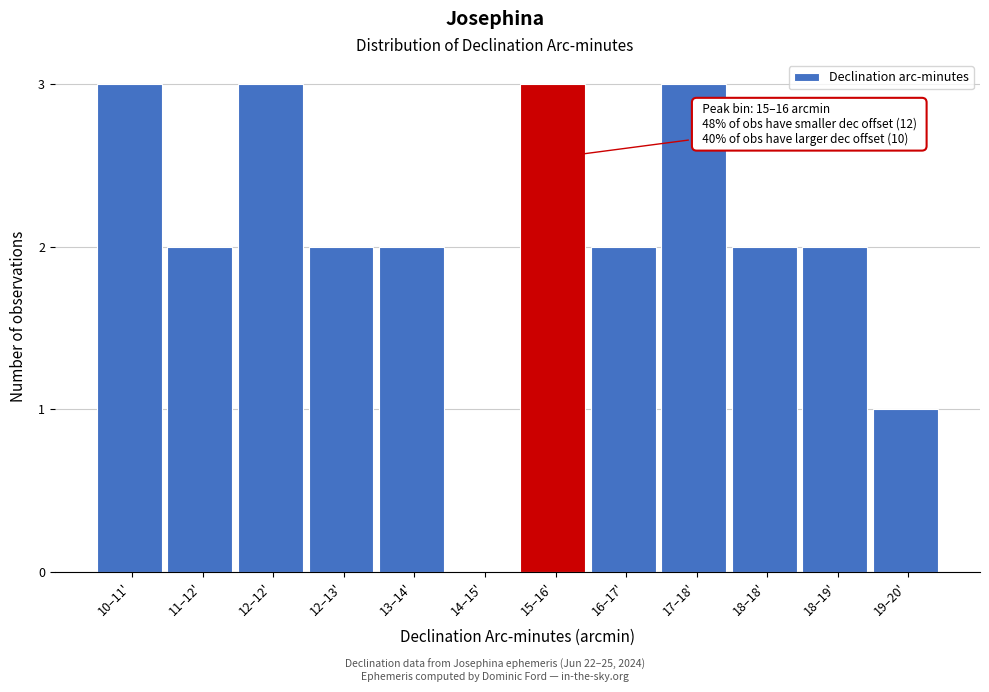

Reading left to right, extract all data points from this chart.

10–11'=3	11–12'=2	12–12'=3	12–13'=2	13–14'=2	14–15'=0	15–16'=3	16–17'=2	17–18'=3	18–18'=2	18–19'=2	19–20'=1